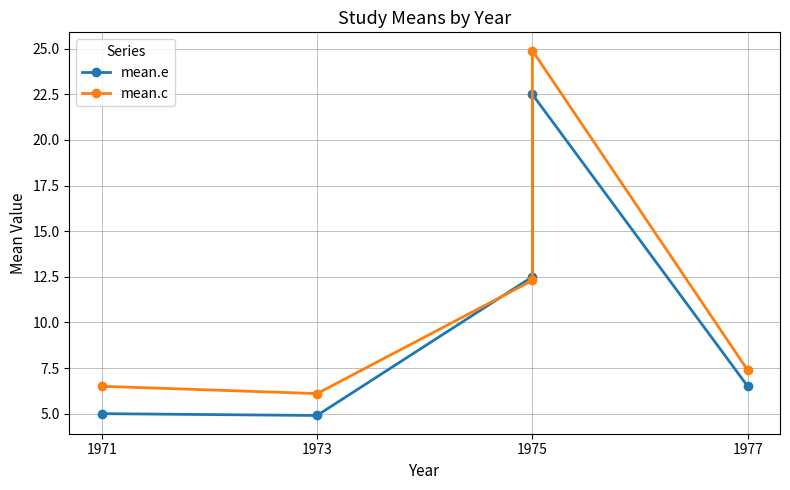

What is the total value across all series at 1971?

11.5